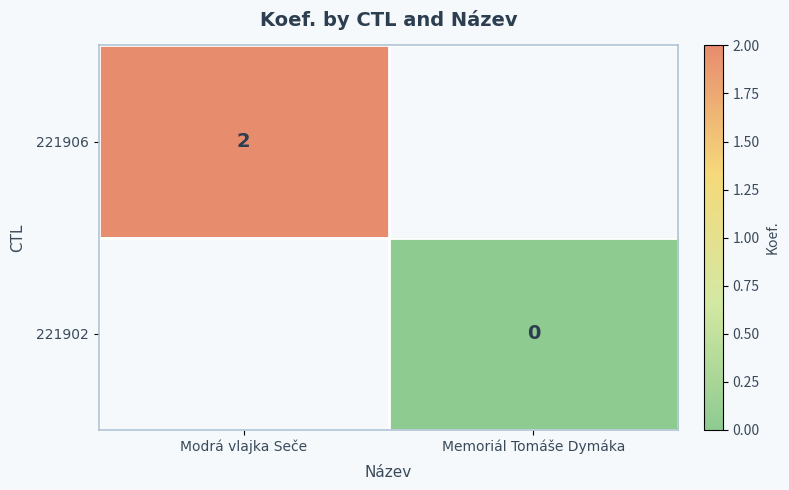

How many distinct data groups are displayed?

2